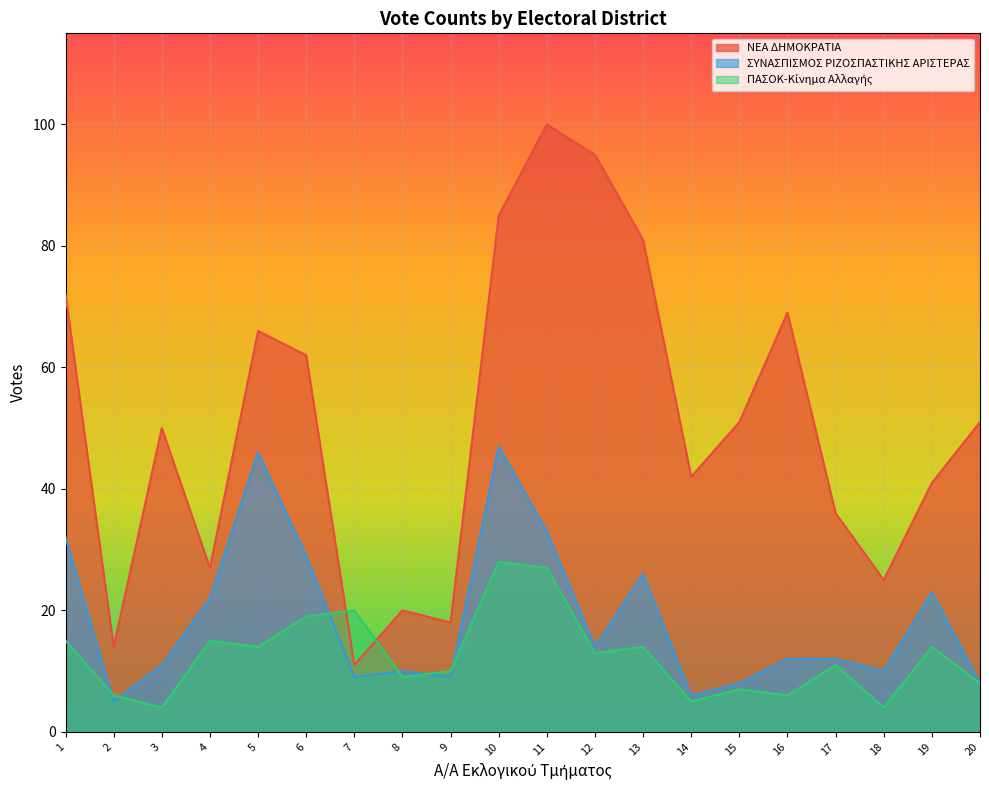

Between 7 and 10, which series saw the biggest shift?

ΝΕΑ ΔΗΜΟΚΡΑΤΙΑ